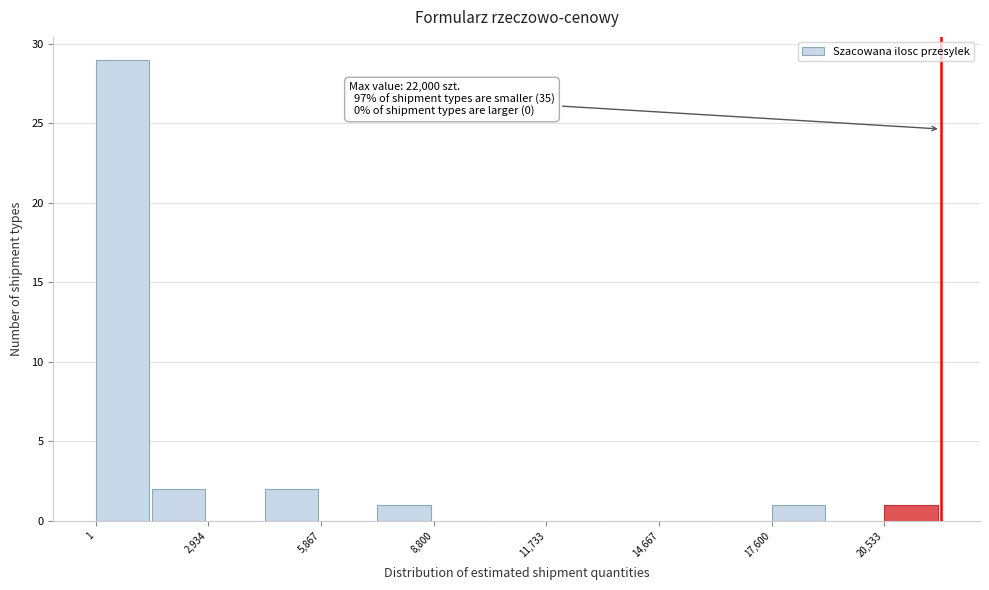

Read against the x-axis, roughly where is the centre of the tallest bar?

500